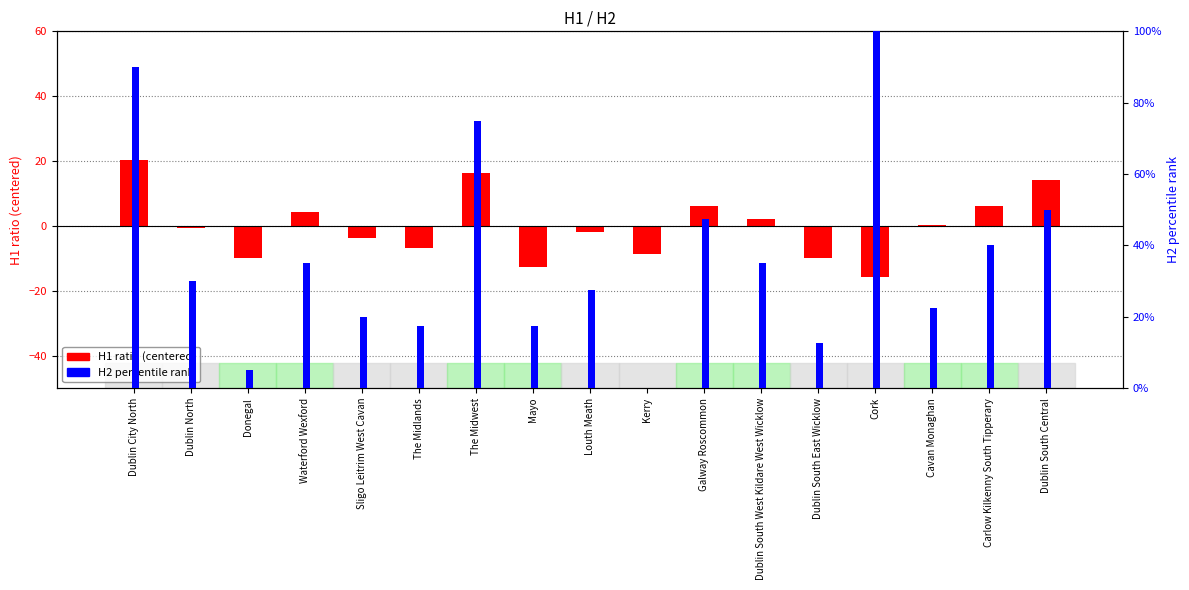

Reading left to right, extract all data points from this chart.

H1 (centered): Dublin City North=20.2	Dublin North=-0.8	Donegal=-9.8	Waterford Wexford=4.2	Sligo Leitrim West Cavan=-3.8	The Midlands=-6.8	The Midwest=16.2	Mayo=-12.8	Louth Meath=-1.8	Kerry=-8.8	Galway Roscommon=6.2	Dublin South West Kildare West Wicklow=2.2	Dublin South East Wicklow=-9.8	Cork=-15.8	Cavan Monaghan=0.2	Carlow Kilkenny South Tipperary=6.2	Dublin South Central=14.2
H2 (percentile): Dublin City North=90.0	Dublin North=30.0	Donegal=5.0	Waterford Wexford=35.0	Sligo Leitrim West Cavan=20.0	The Midlands=17.5	The Midwest=75.0	Mayo=17.5	Louth Meath=27.5	Kerry=0.0	Galway Roscommon=47.5	Dublin South West Kildare West Wicklow=35.0	Dublin South East Wicklow=12.5	Cork=100.0	Cavan Monaghan=22.5	Carlow Kilkenny South Tipperary=40.0	Dublin South Central=50.0